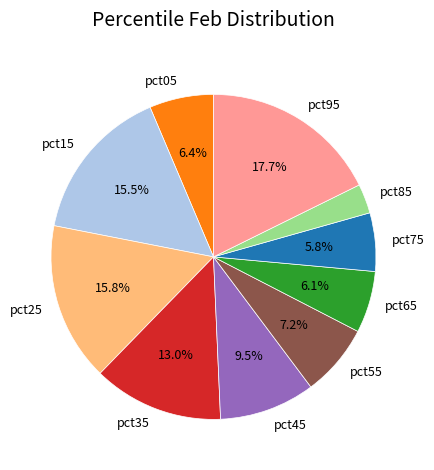

The pct55 slice represents 7% of the pie. True or false?

True